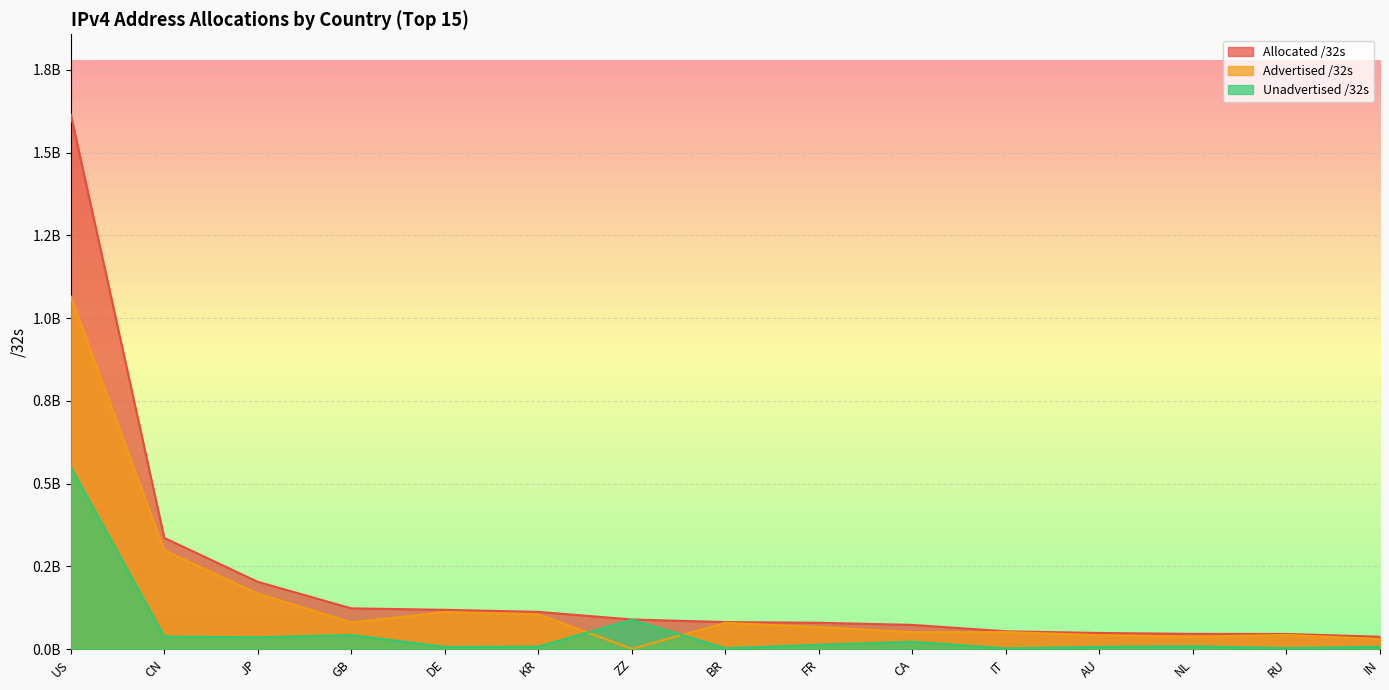

True or false: Advertised /32s has a value of 298197888 at CN.

True